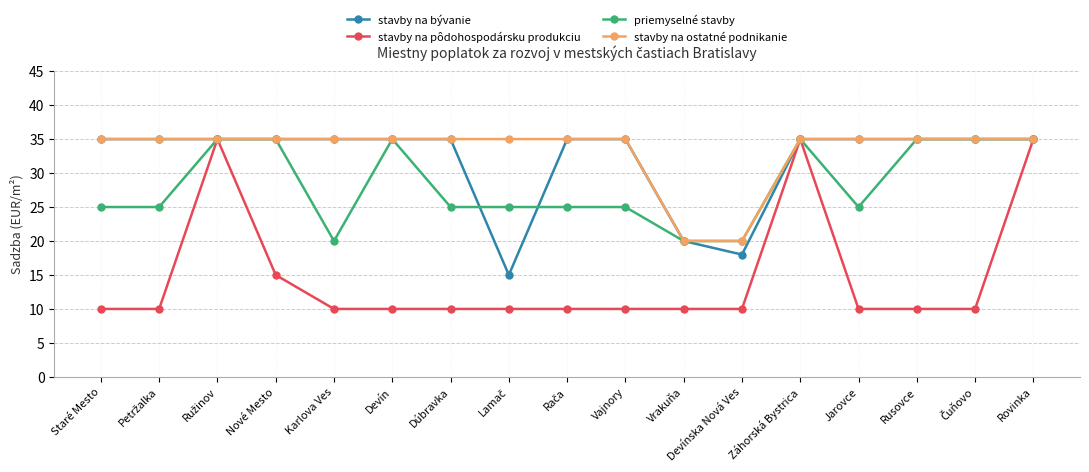

What is the difference between the maximum and minimum values in the stavby na pôdohospodársku produkciu series?

25